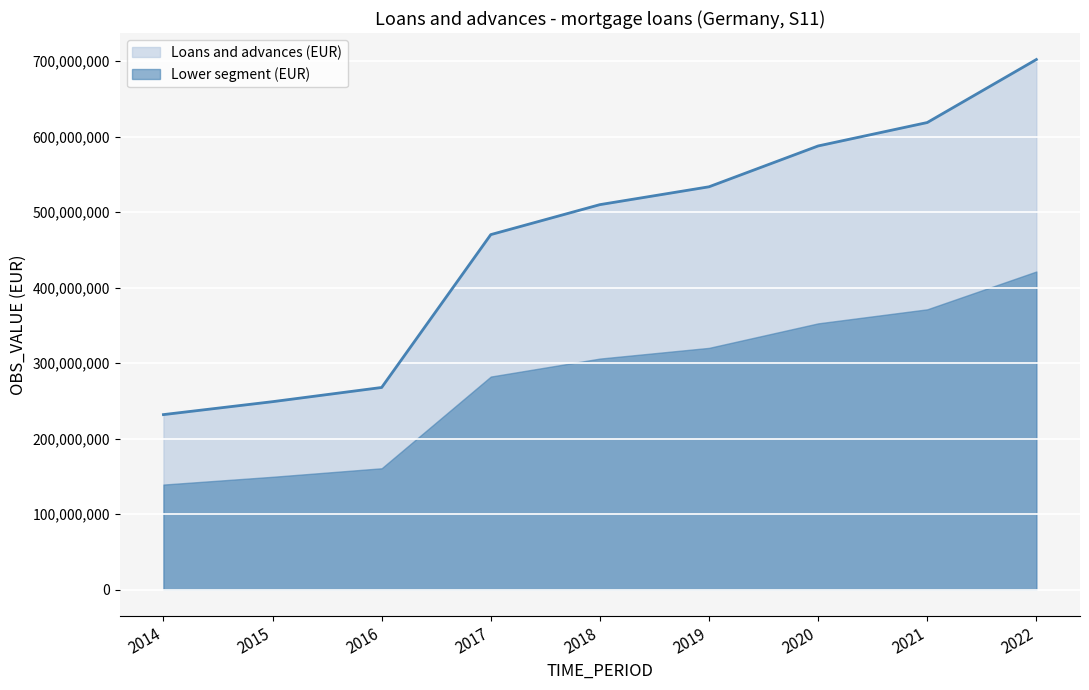

What is the approximate value at 2019?

533573481